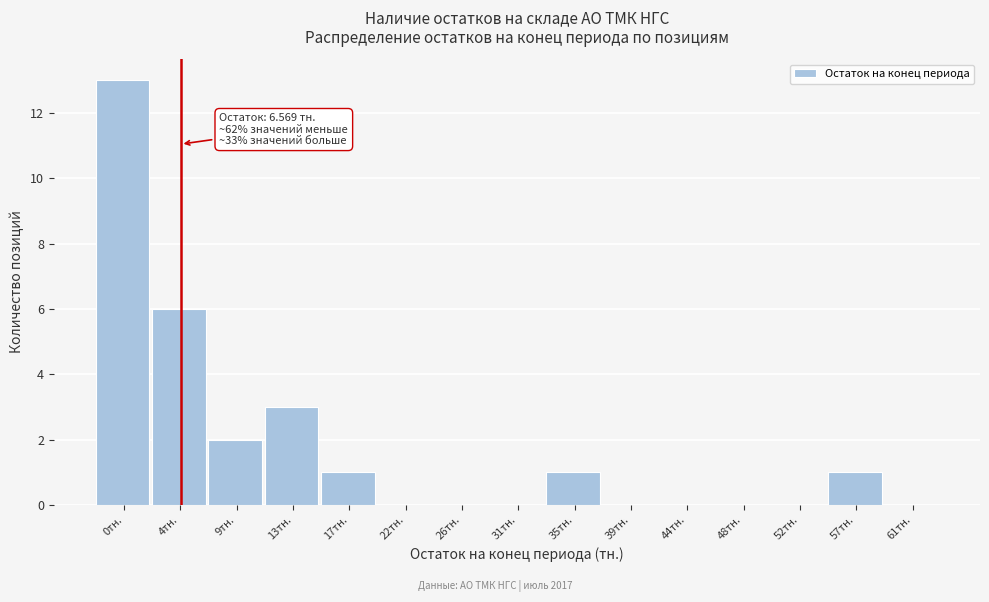

Reading left to right, transcribe all the data shown in this chart.

0тн.=13	4тн.=6	9тн.=2	13тн.=3	17тн.=1	22тн.=0	26тн.=0	31тн.=0	35тн.=1	39тн.=0	44тн.=0	48тн.=0	52тн.=0	57тн.=1	61тн.=0